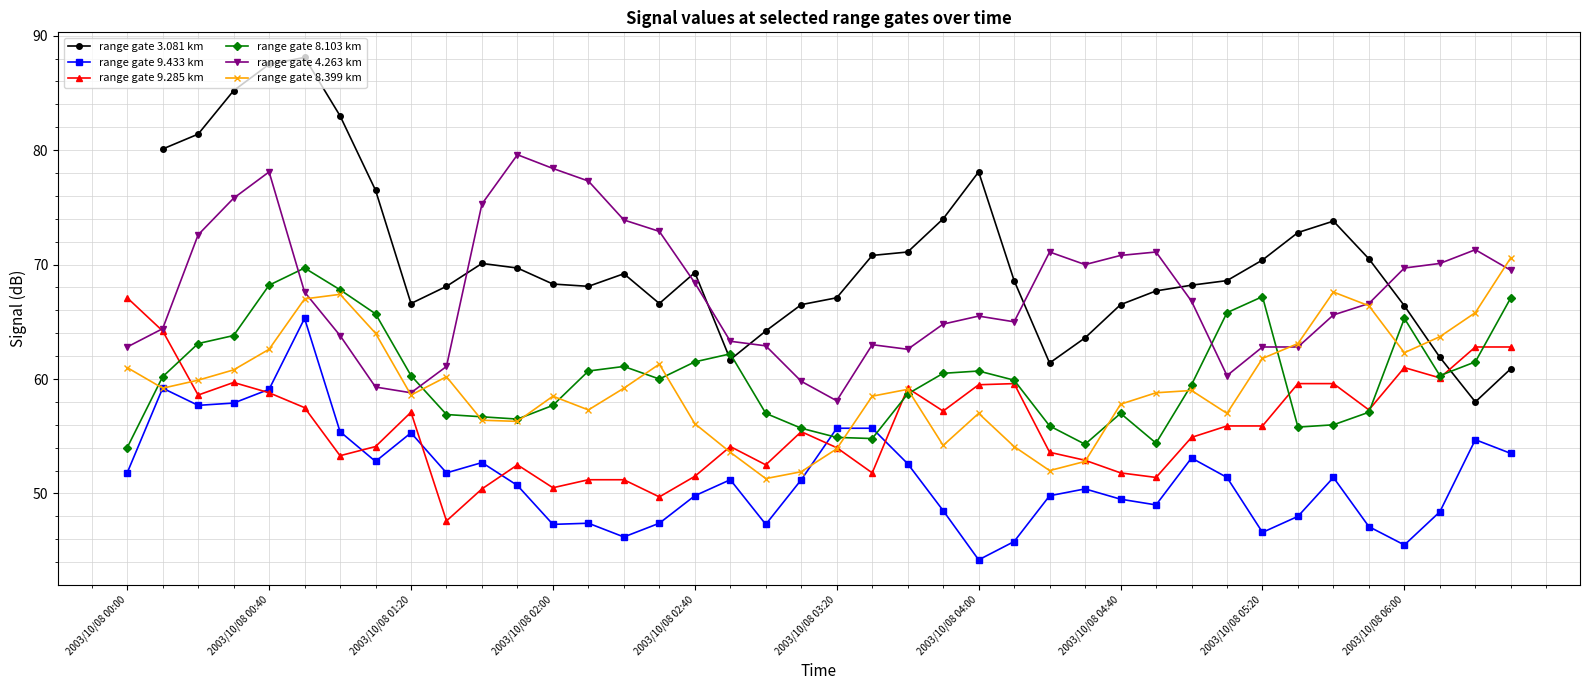

What is the minimum value shown in the chart?

44.2